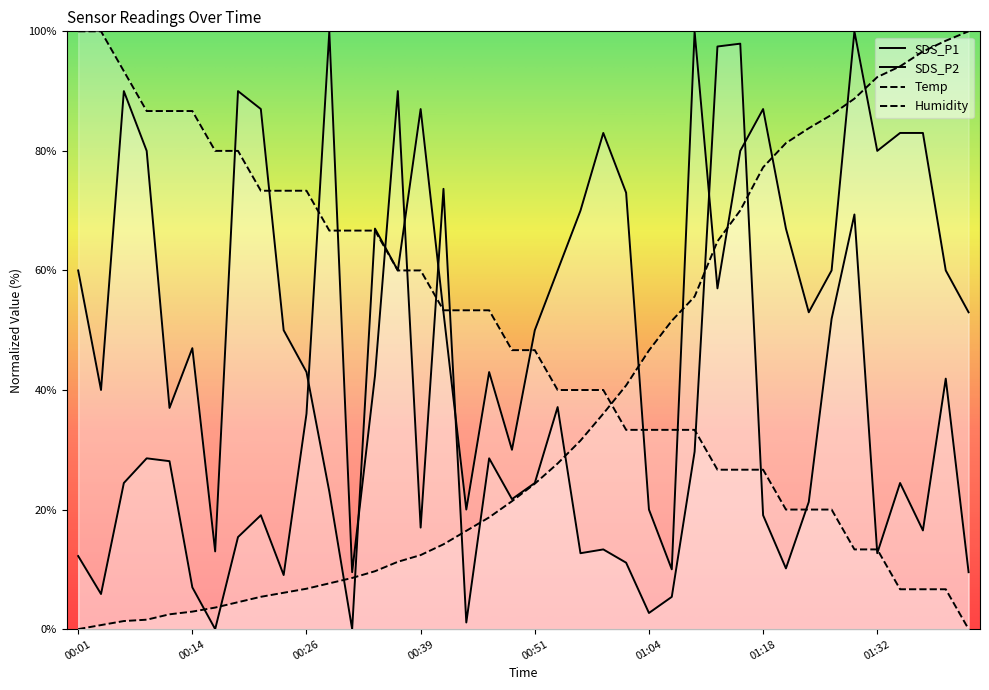

Which series has the largest total across all categories?

SDS_P2